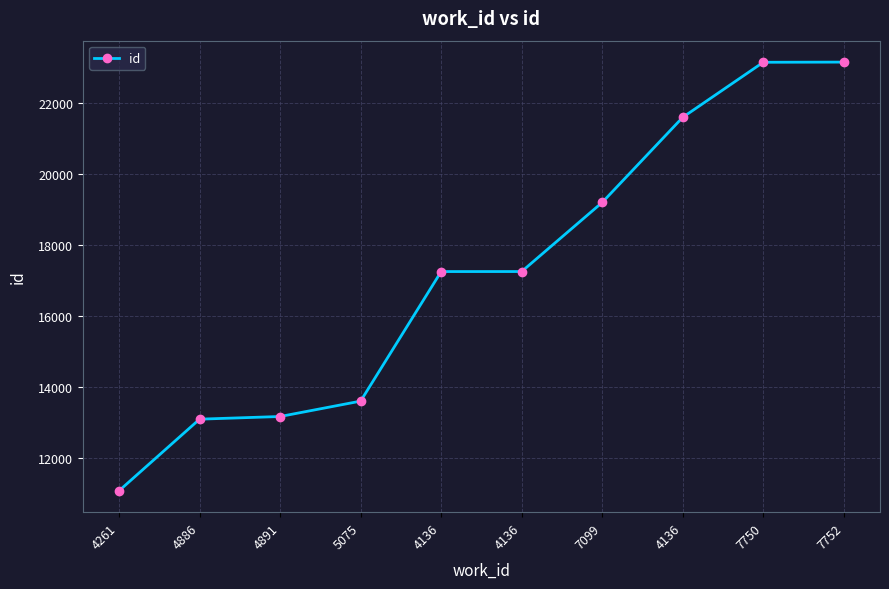

How many lines are shown in the chart?

1